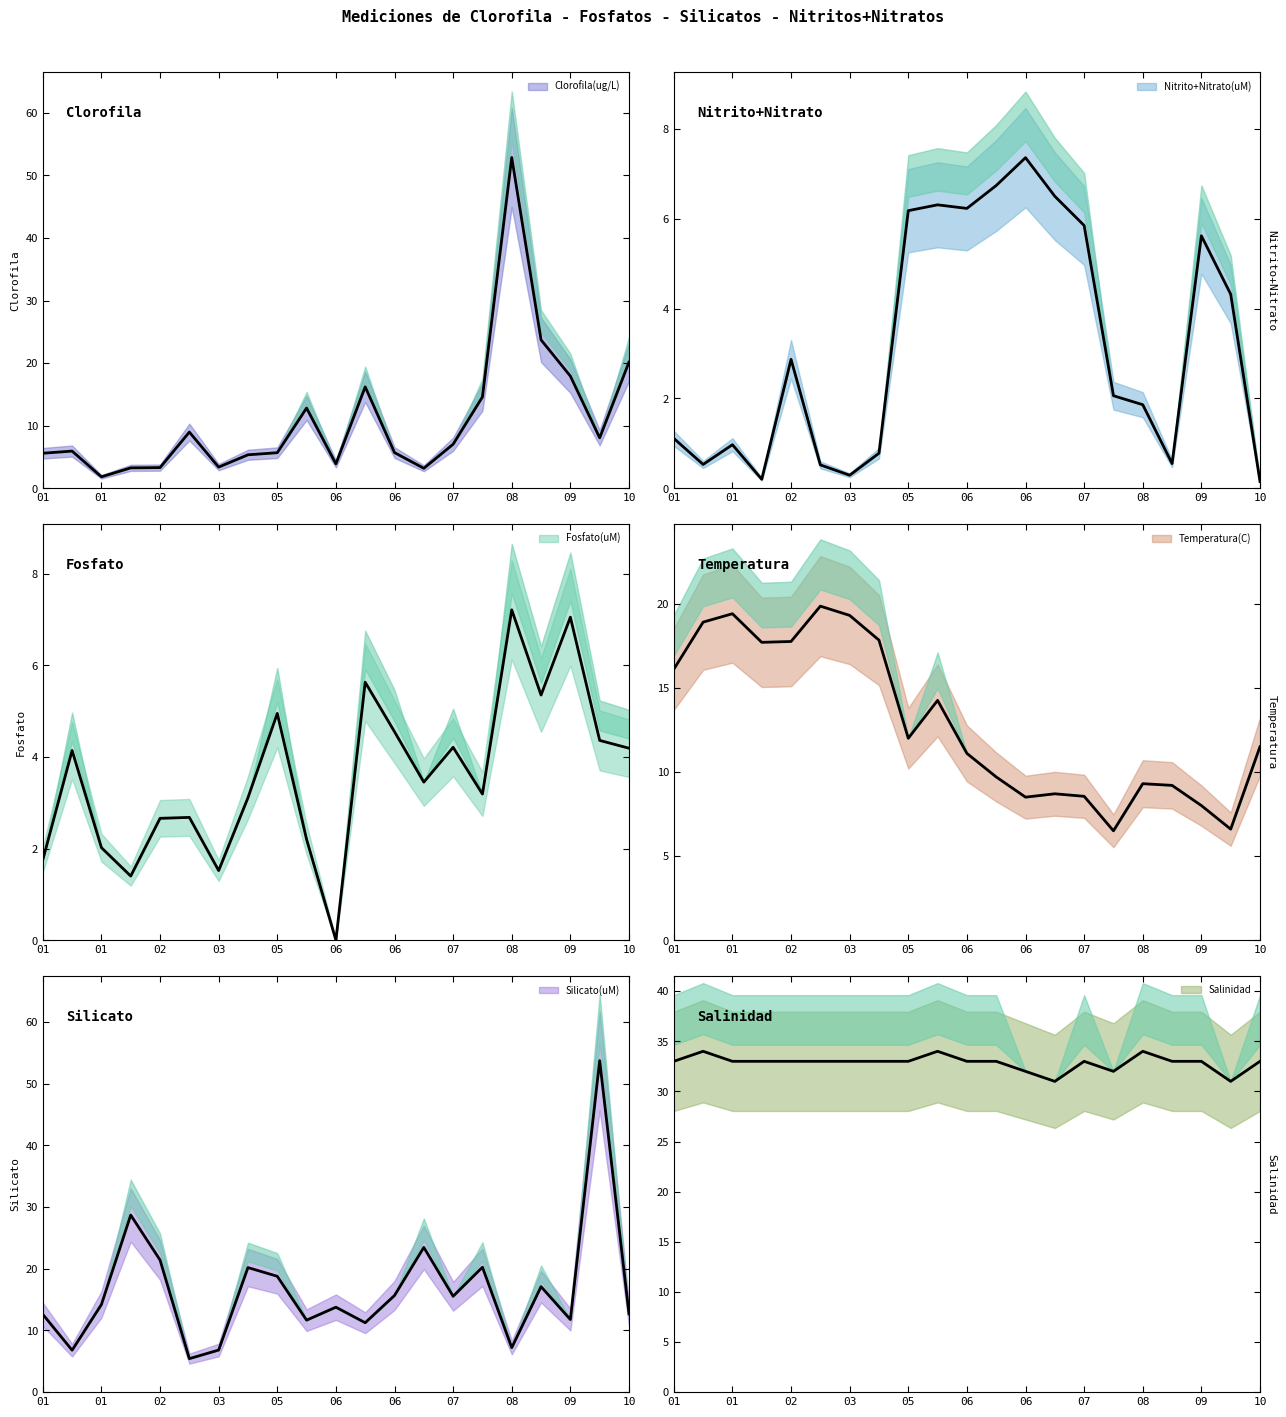

How many data points in Fosfato(uM) are less than 3?

8